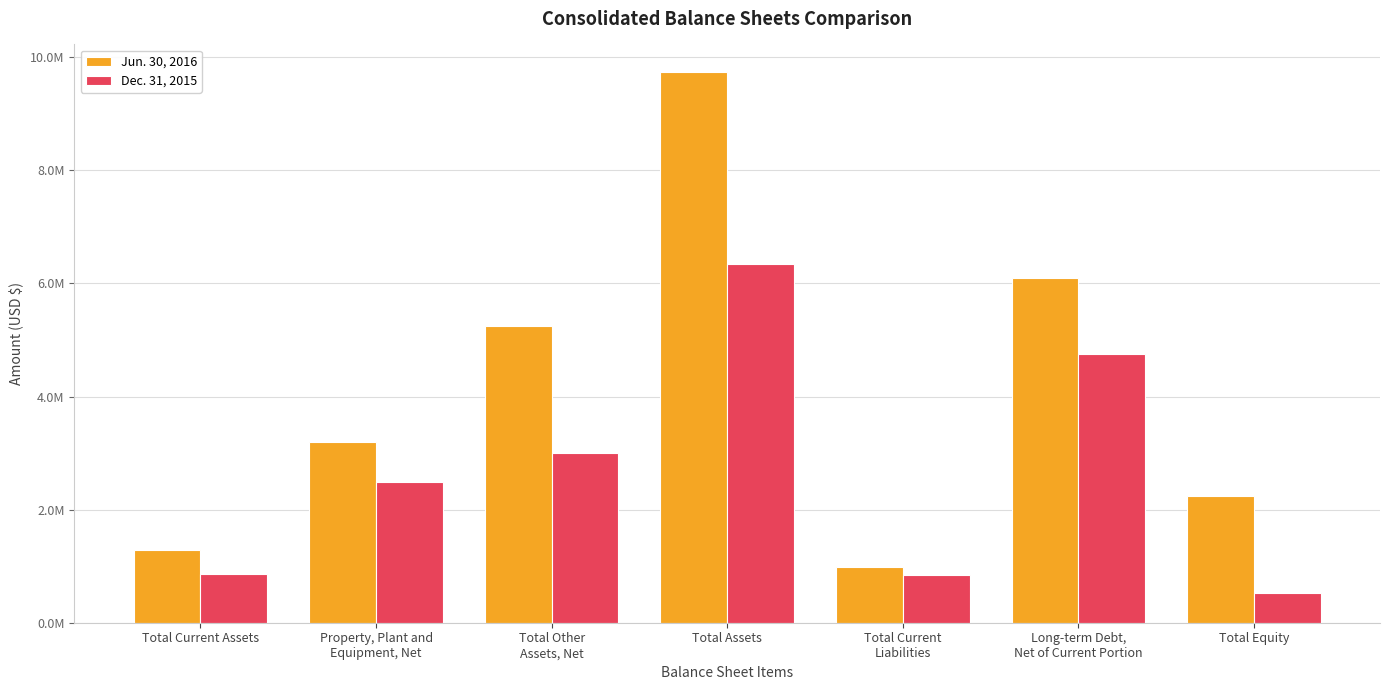

What is the label of the 4th bar from the left?

Total Assets